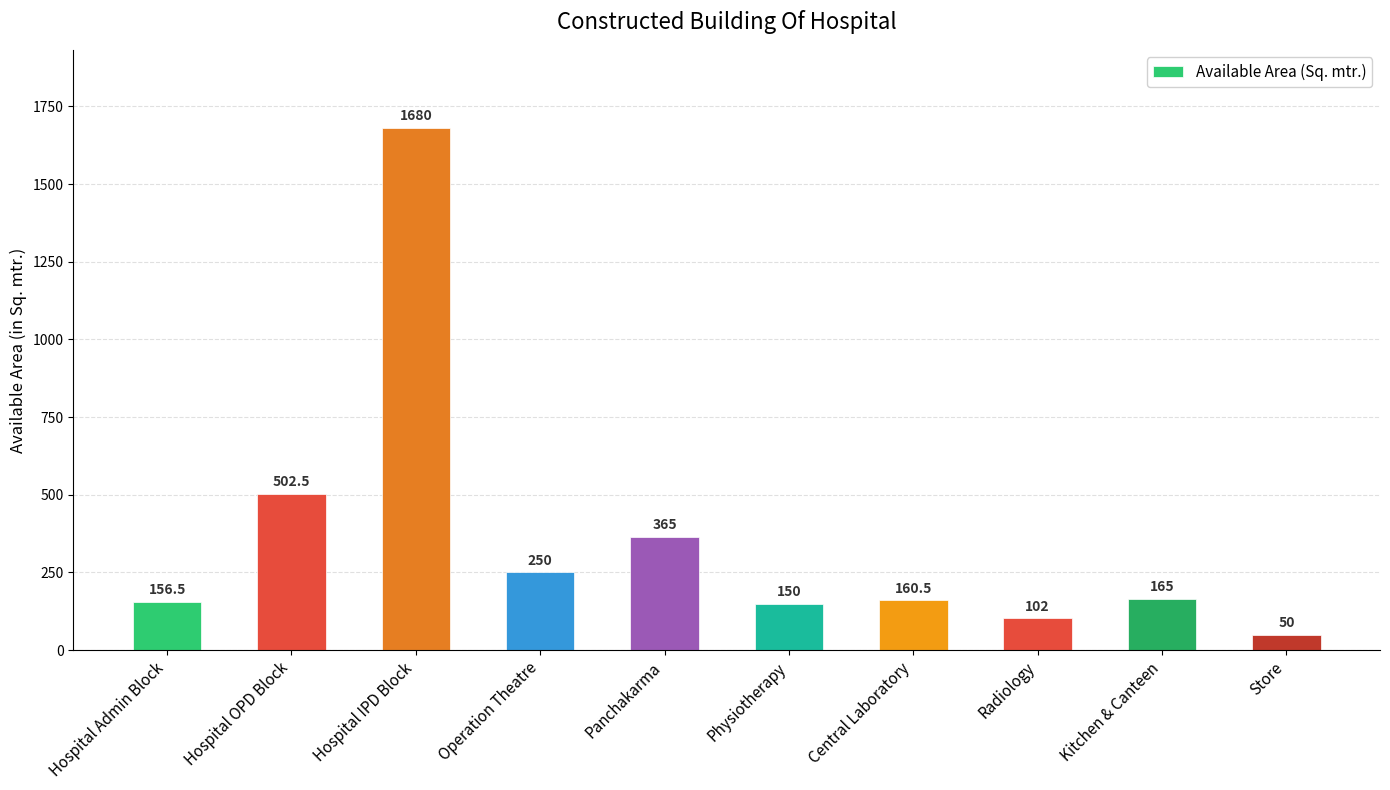

What is the value of the 2nd bar from the left?

502.5